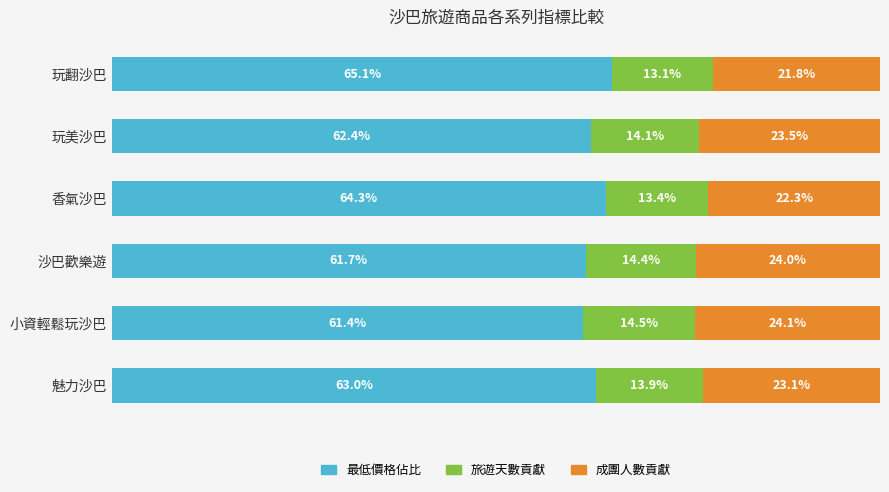

Which category has the highest value in the 最低價格佔比 series?

玩翻沙巴